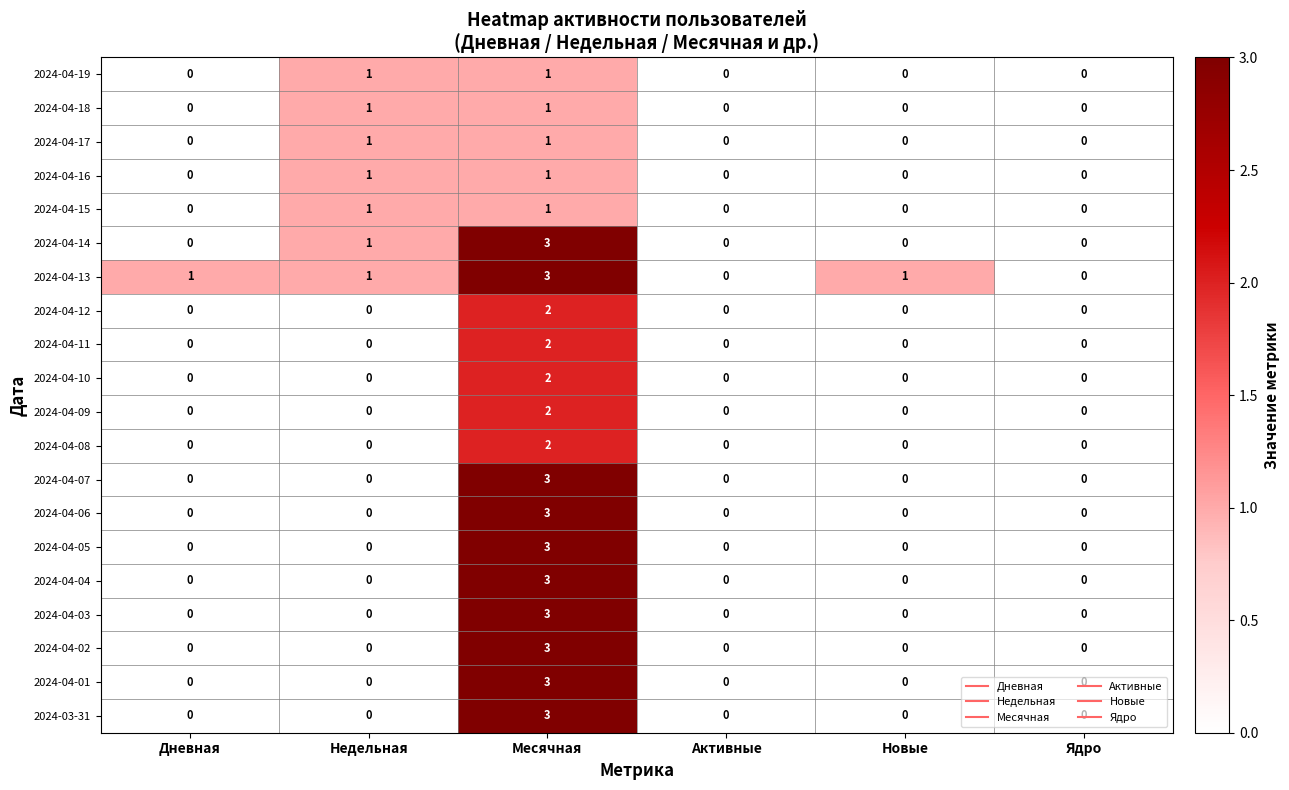

How many positive values does the 2024-04-01 series have?

1